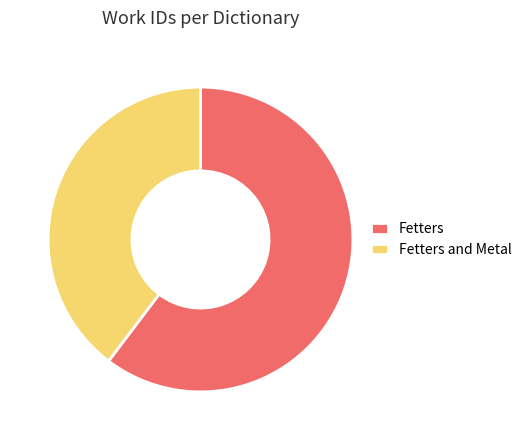

Combined, do Fetters and Fetters and Metal account for over 50%?

Yes